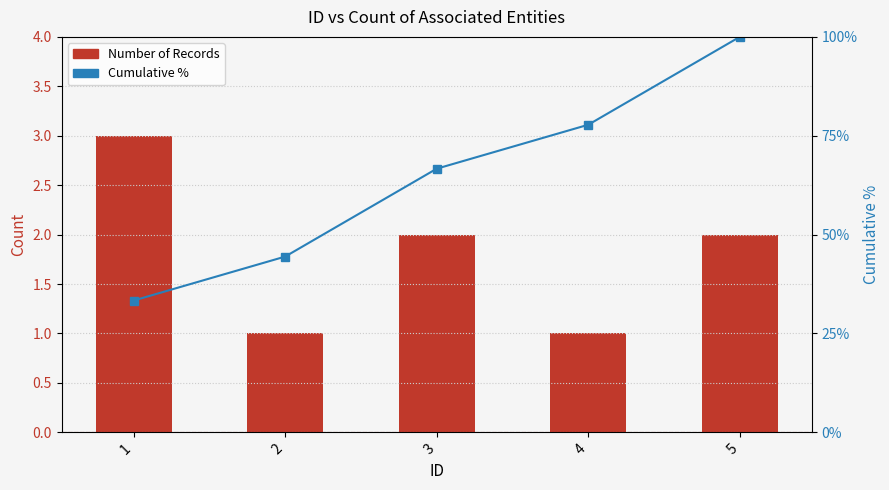

Which series has the largest total across all categories?

Cumulative %